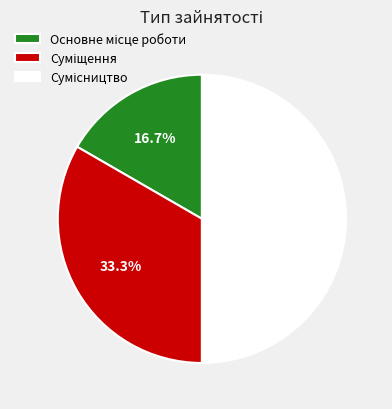

How many segments does this pie chart have?

3